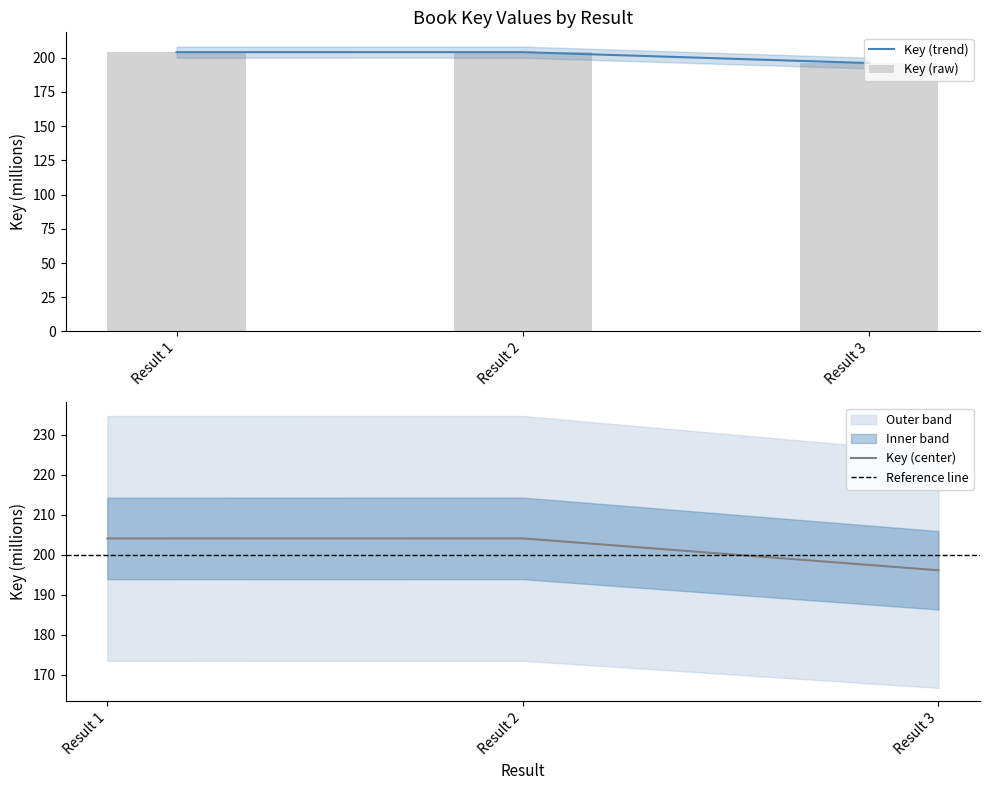

How many categories are shown in the chart?

3